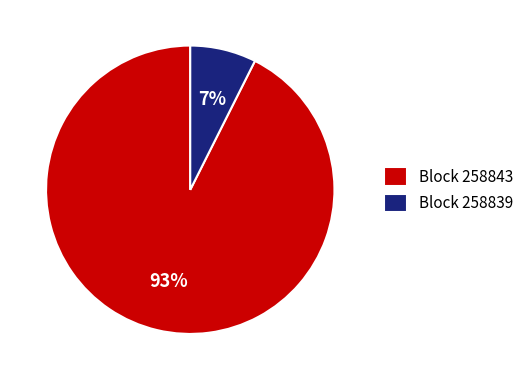

How many segments does this pie chart have?

2